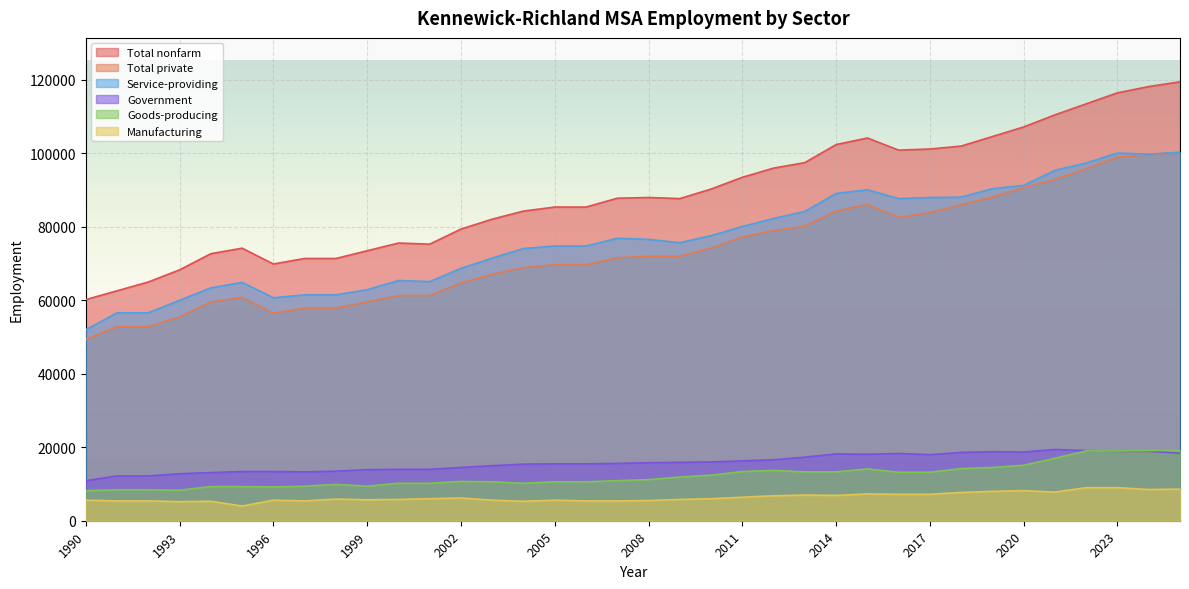

The Total private series shows 78045 at 1991:09. True or false?

False